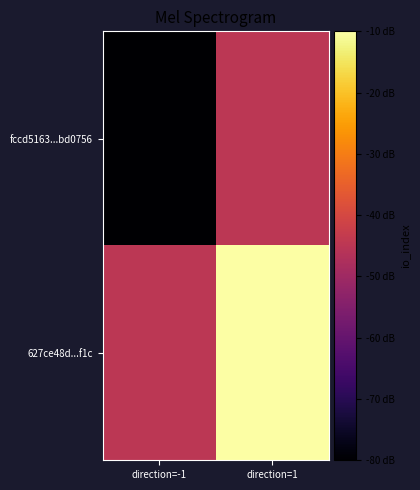

Rank the series at direction=1 from highest to lowest value.

627ce48d...f1c, fccd5163...bd0756